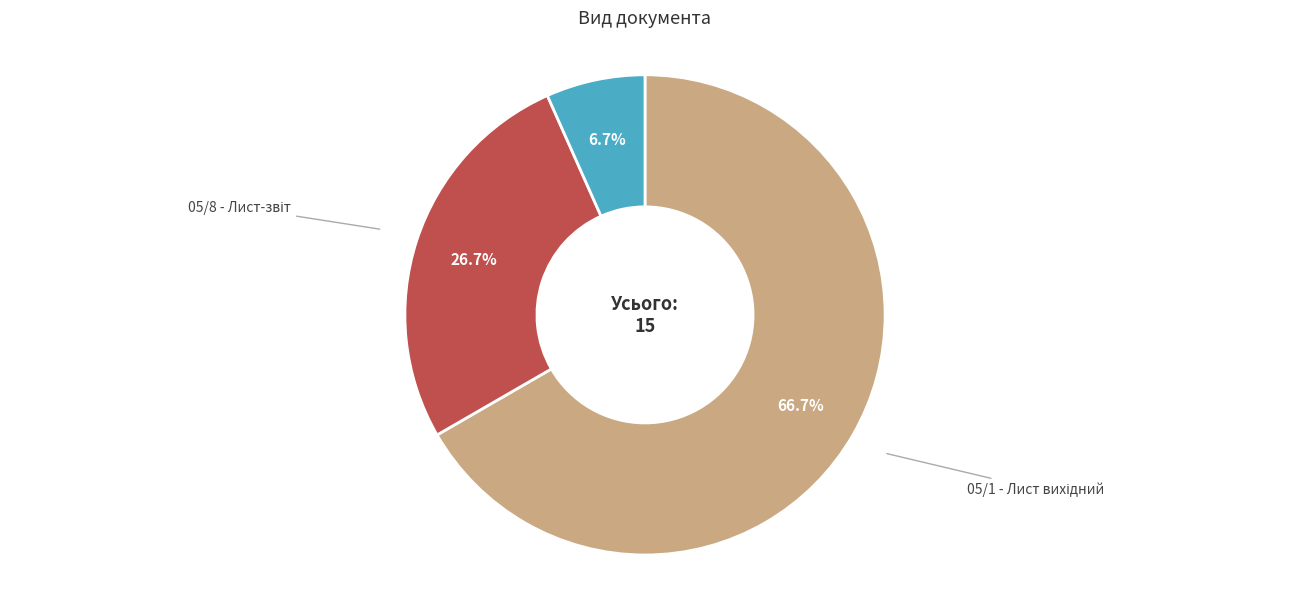

How many slices are in this pie chart?

3